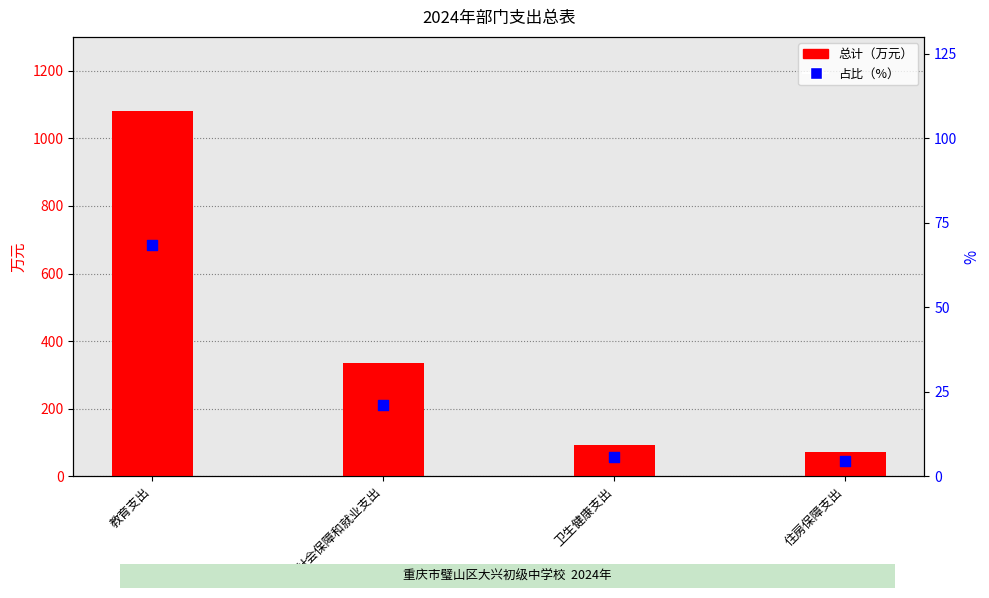

Which series contains the highest Y value?

总计（万元）